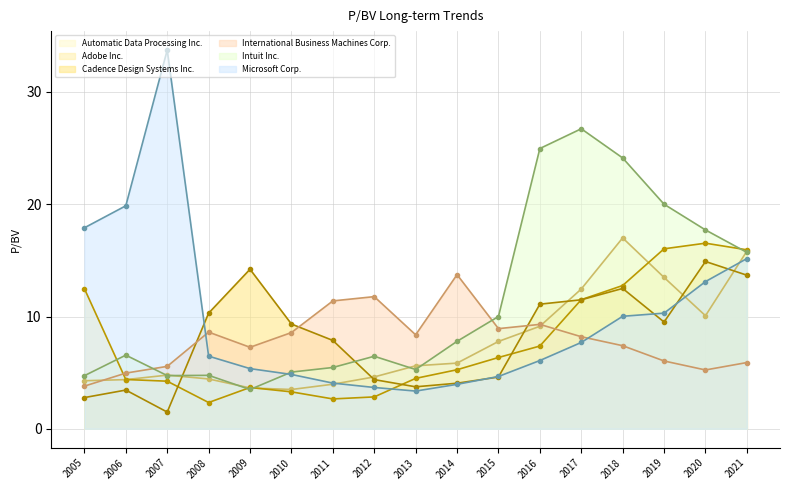

The Microsoft Corp. series shows 2.1 at 2010. True or false?

False